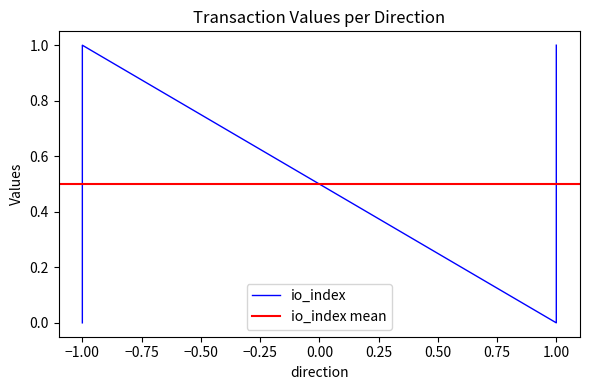

Reading left to right, extract all data points from this chart.

0	1	0	1